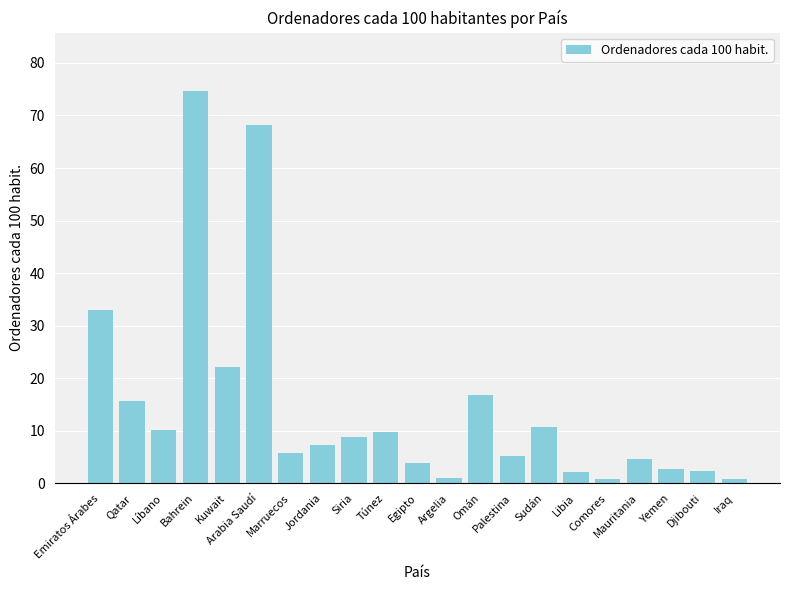

How many categories are shown in the chart?

21